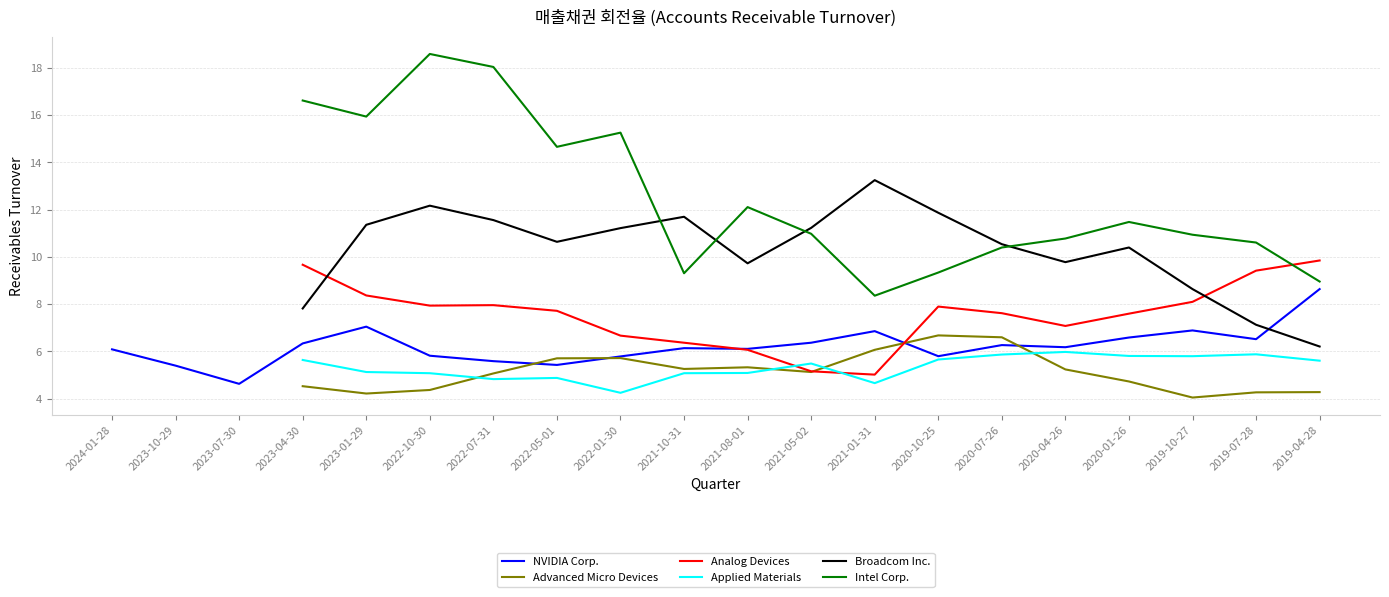

Is the value of Analog Devices at 2023-07-30 greater than the value of Broadcom Inc. at 2021-10-31?

No